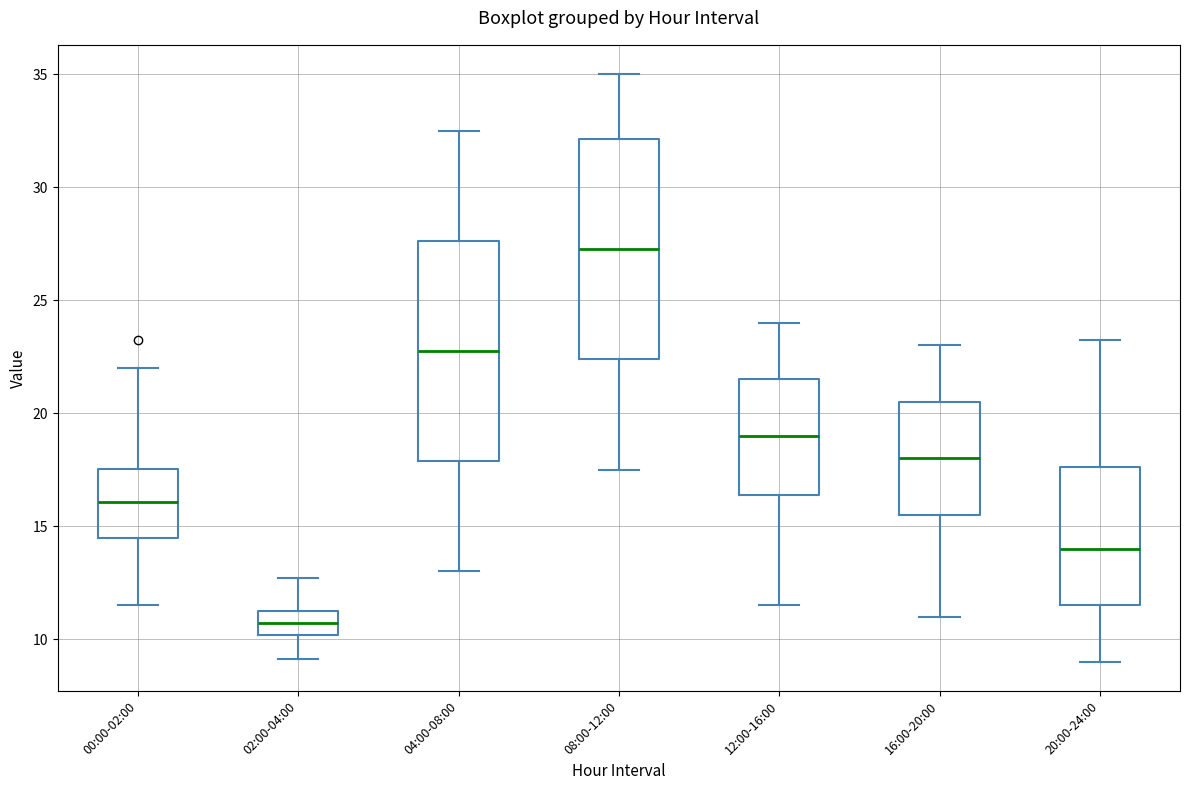

Which box's median line is the lowest?

02:00-04:00